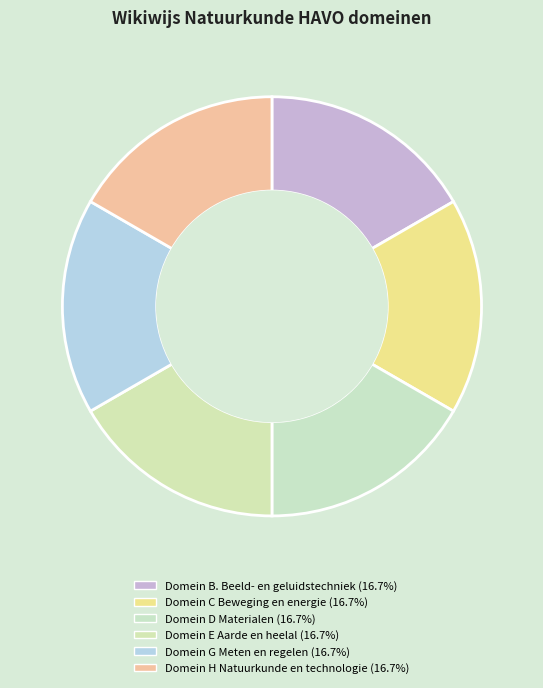

To the nearest percent, what is the average slice percentage?

17%